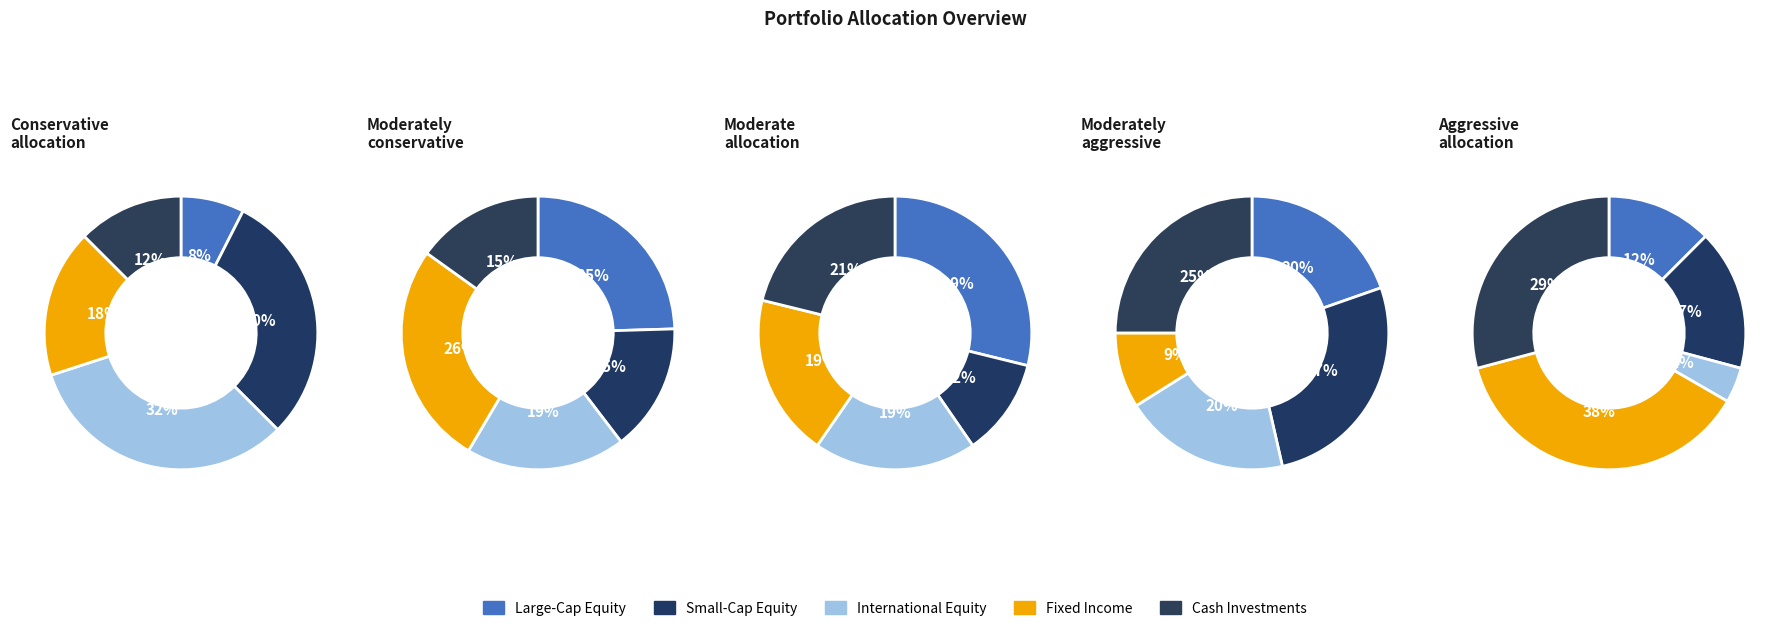

To the nearest percent, what is the difference between the 3 and 1 slice percentages?

4%